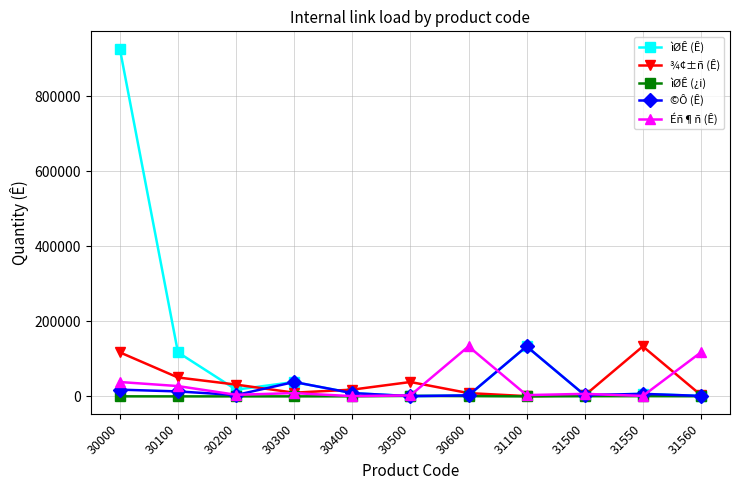

At which label is ©Ô (Ê) closest to 66996?

30300